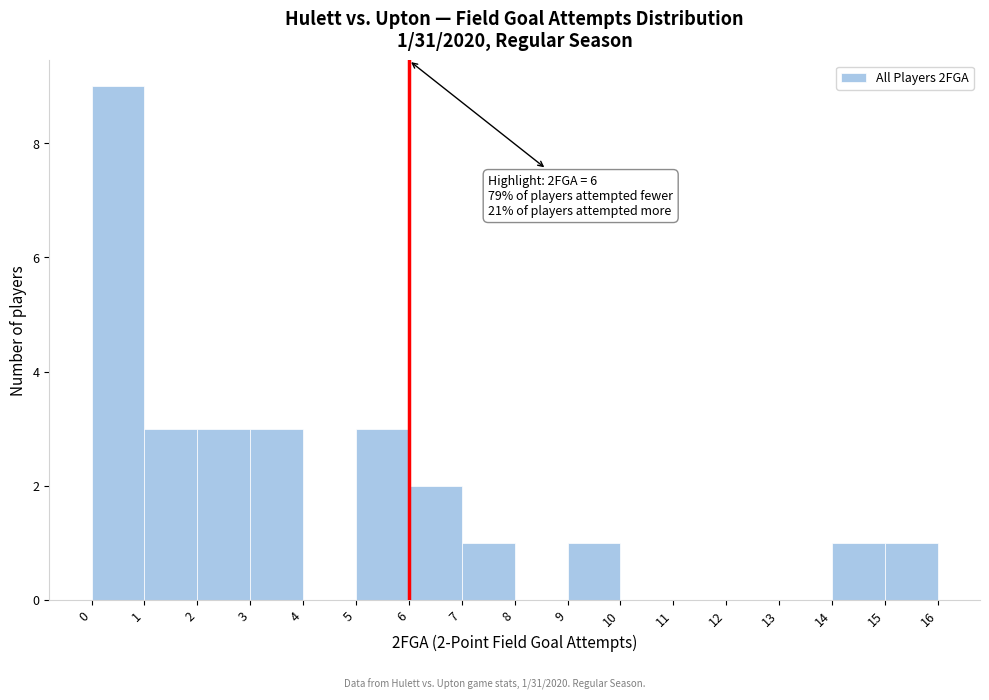

Over which range of the x-axis is the bar tallest?

0 to 1